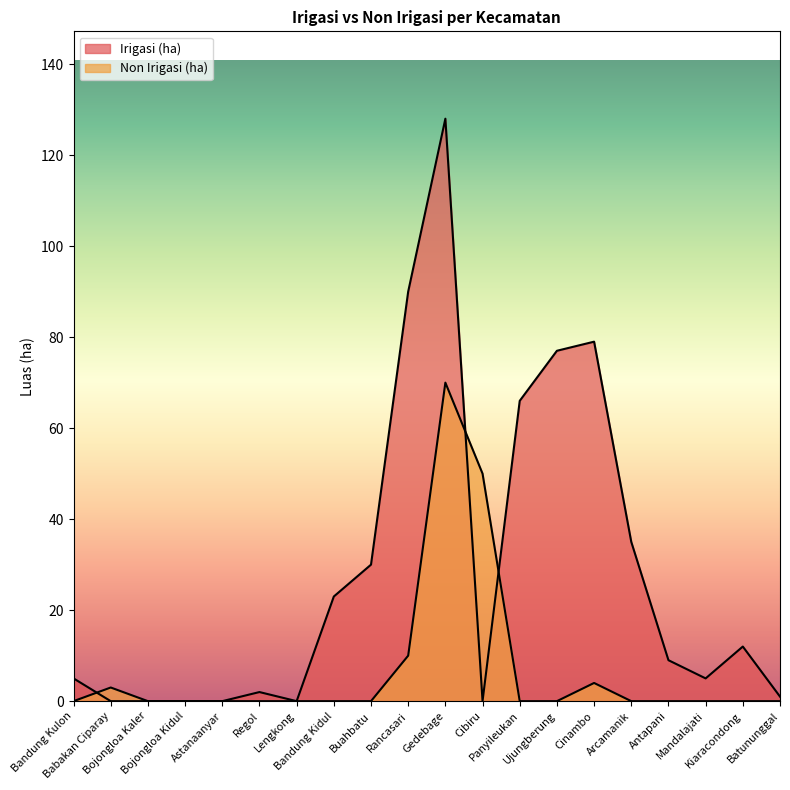

List the series in order of their peak value, highest first.

Irigasi (ha), Non Irigasi (ha)